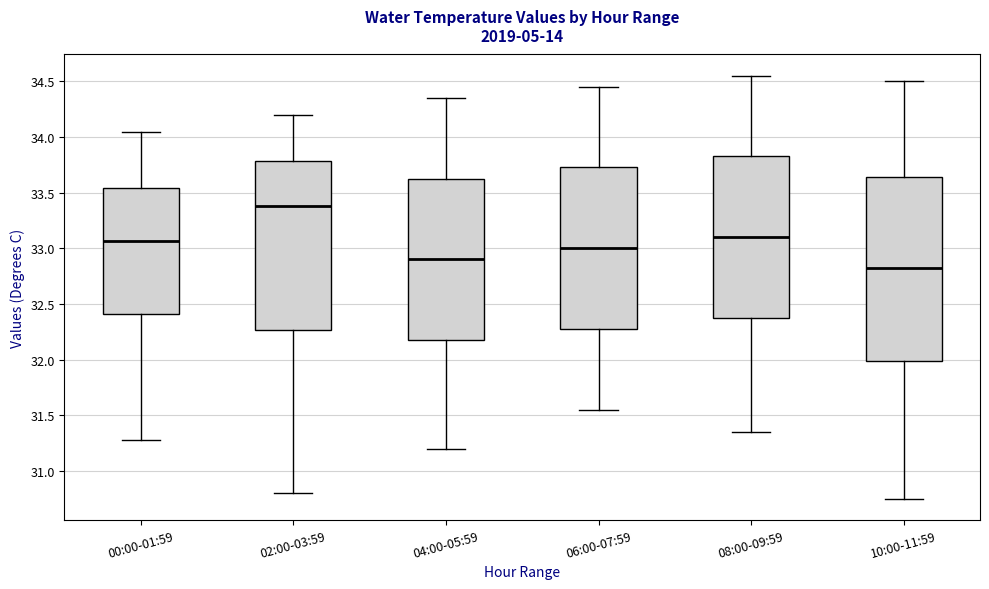

Reading left to right, transcribe this box plot: for each box, give where its median line is, the range the box spans, and where its two whiskers end, as read against the y-axis. The values are not printed on the chart, so give them approximately, as read against the axis.

00:00-01:59: median 33.05, box 32.40 to 33.55, whiskers 31.30 to 34.05
02:00-03:59: median 33.40, box 32.25 to 33.80, whiskers 30.80 to 34.20
04:00-05:59: median 32.90, box 32.20 to 33.65, whiskers 31.20 to 34.35
06:00-07:59: median 33.00, box 32.30 to 33.75, whiskers 31.55 to 34.45
08:00-09:59: median 33.10, box 32.40 to 33.85, whiskers 31.35 to 34.55
10:00-11:59: median 32.85, box 32.00 to 33.65, whiskers 30.75 to 34.50